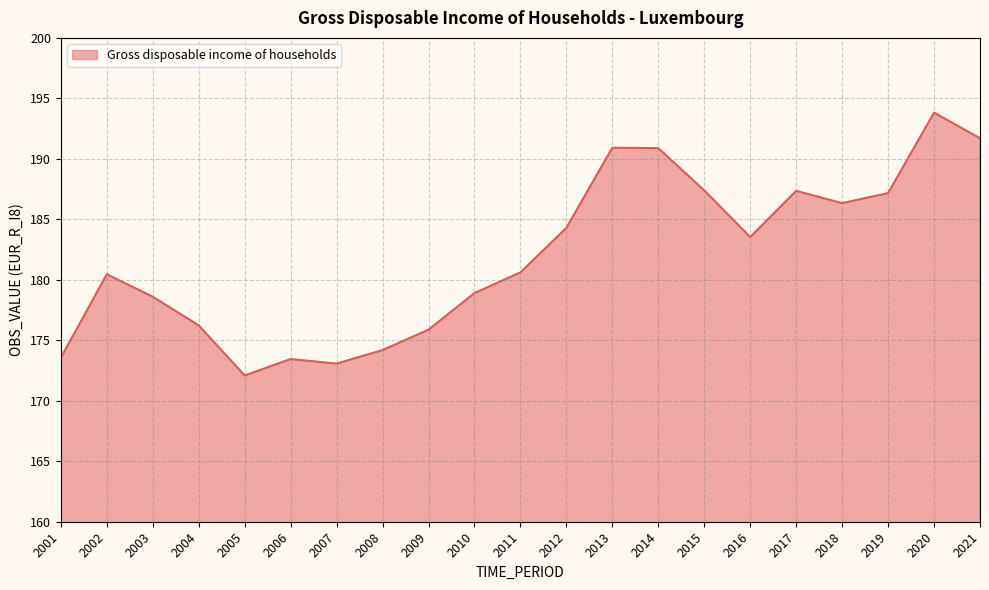

Is it true that the value at 2002 is 263.4?

False